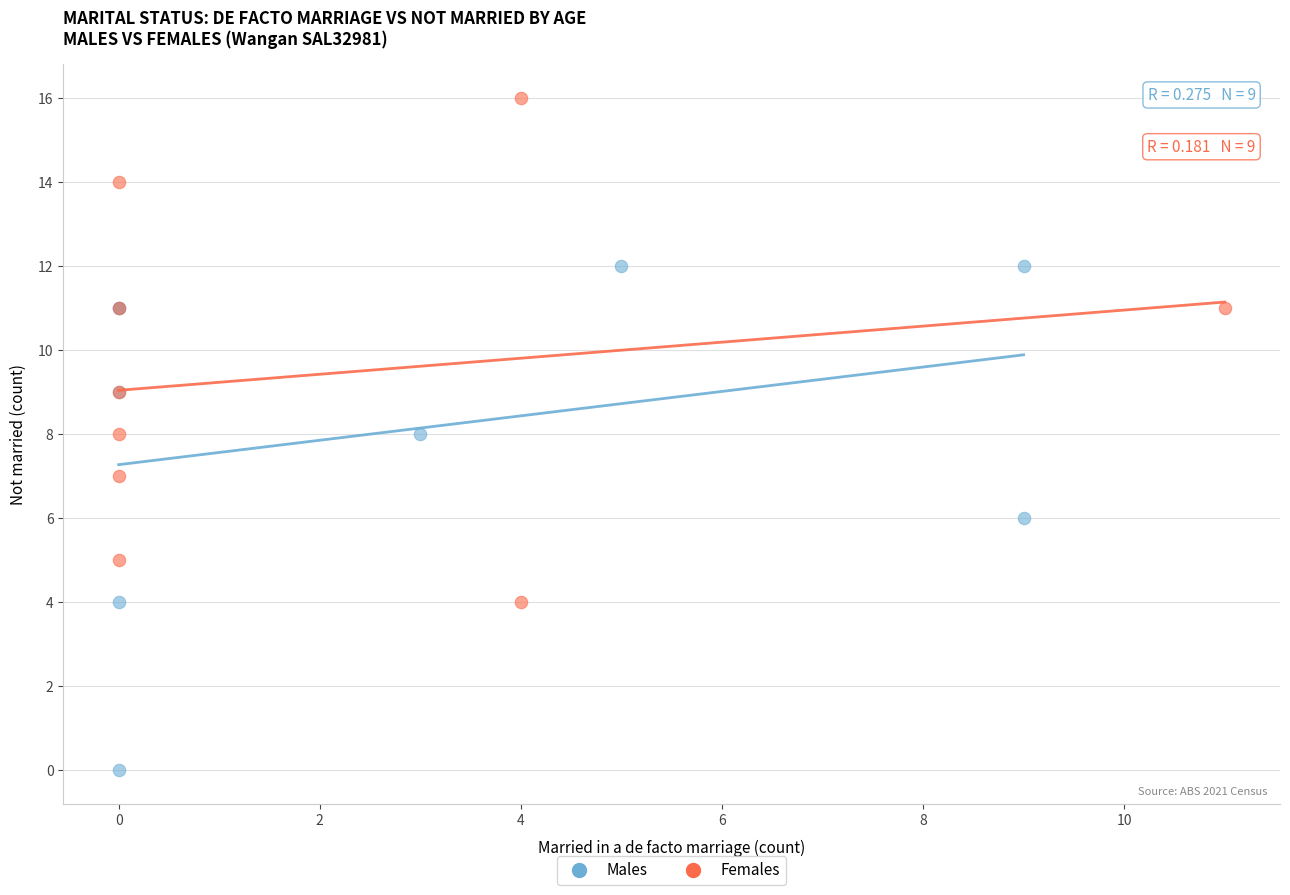

Which series contains the lowest Y value?

Males